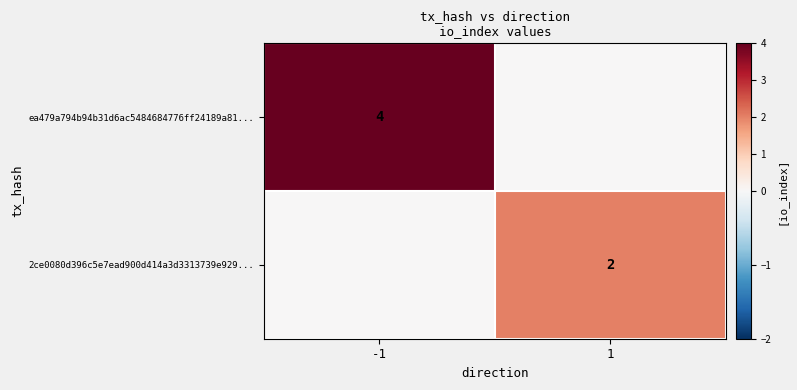

The value of 2ce0080d396c5e7ead900d414a3d3313739e929... at 1 is 1. True or false?

False